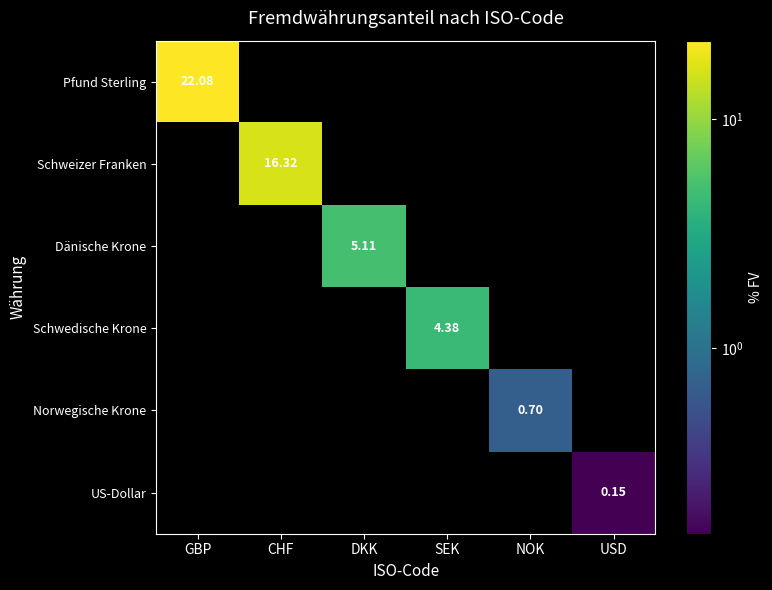

The Schwedische Krone series shows 0.0 at NOK. True or false?

True